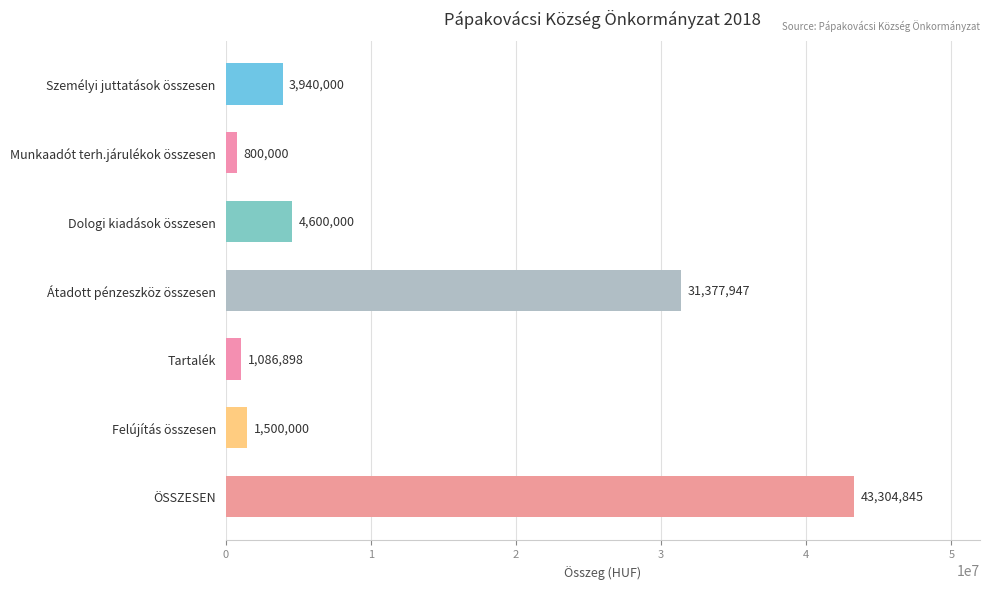

What is the ratio of the value at Tartalék to the value at Felújítás összesen?

0.7